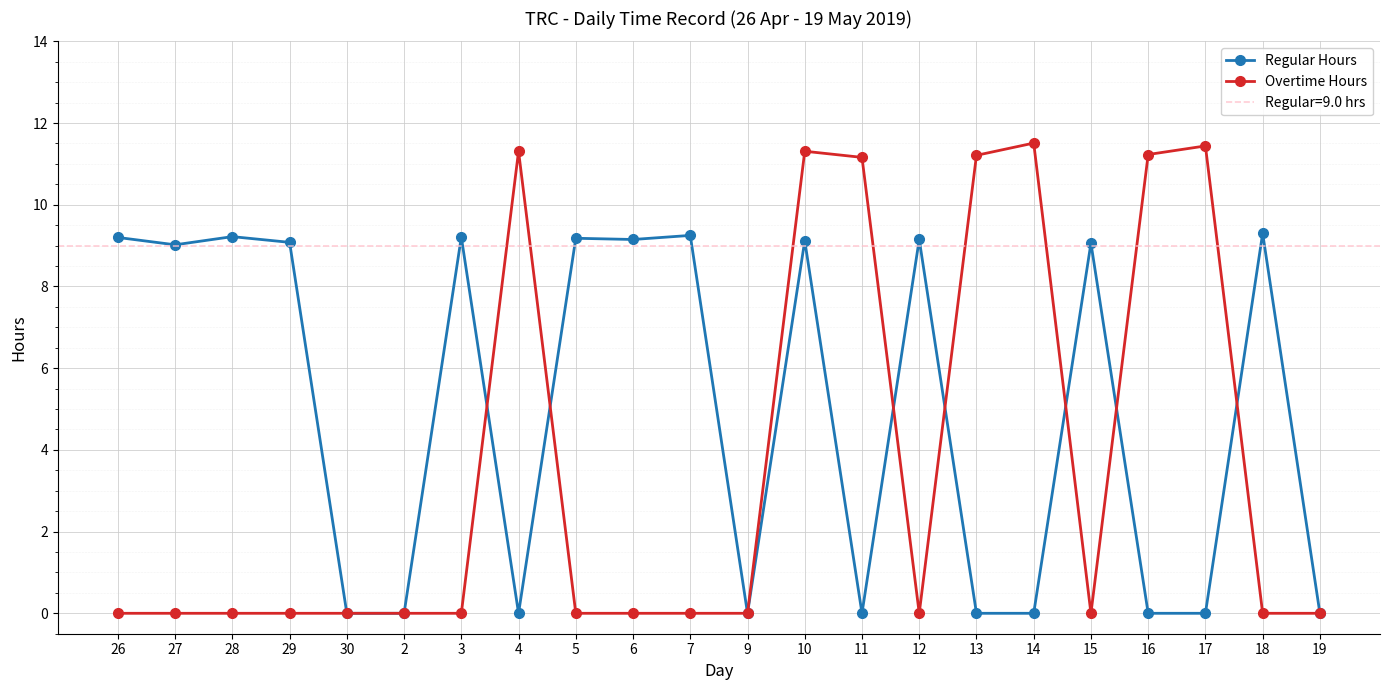

Reading left to right, what are all the values shown in this chart?

Regular Hours: 9.2	9.0	9.2	9.1	0.0	0.0	9.2	0.0	9.2	9.2	9.2	0.0	9.1	0.0	9.2	0.0	0.0	9.1	0.0	0.0	9.3	0.0
Overtime Hours: 0.0	0.0	0.0	0.0	0.0	0.0	0.0	11.3	0.0	0.0	0.0	0.0	11.3	11.2	0.0	11.2	11.5	0.0	11.2	11.4	0.0	0.0